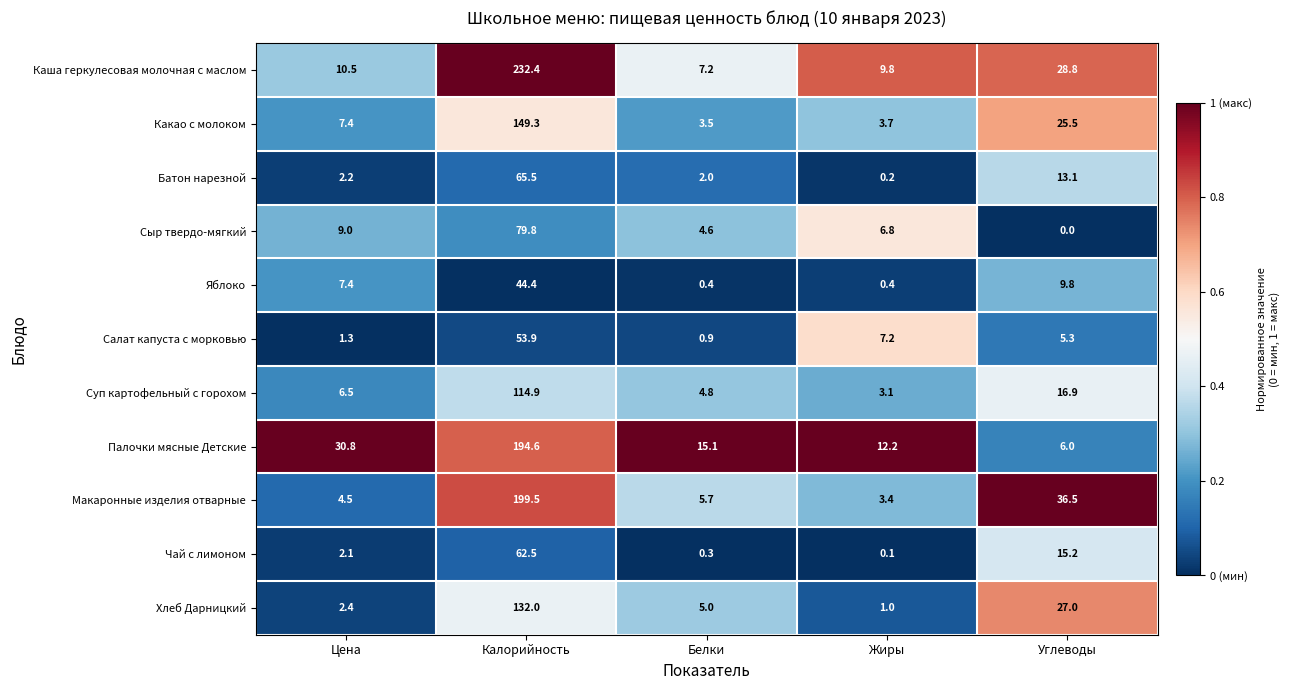

Is it true that Какао с молоком equals 5.1 at Белки?

False